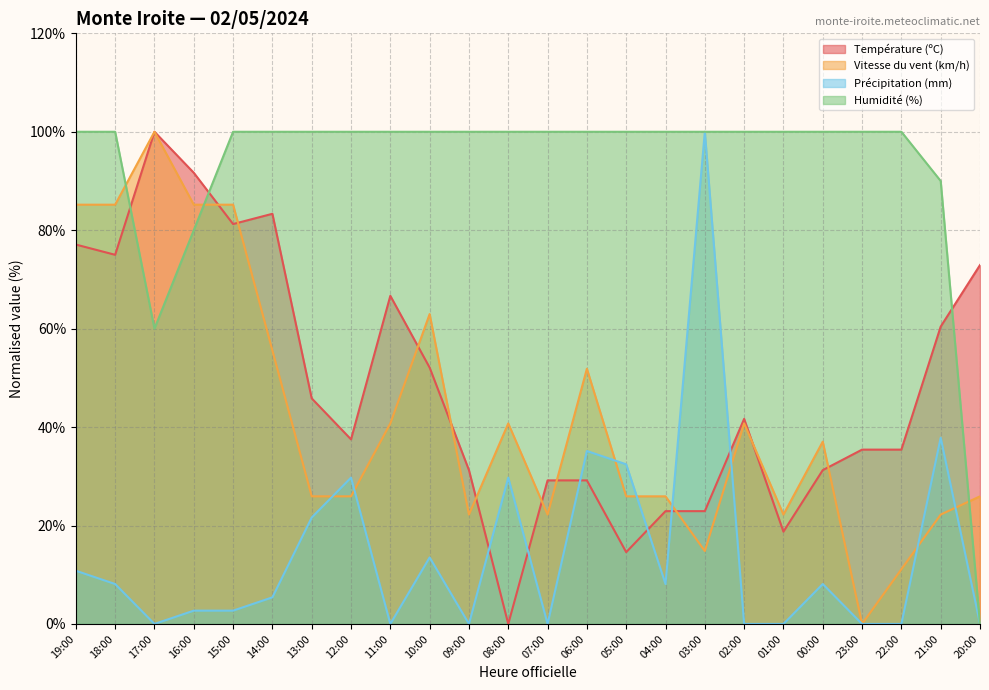

What is the label of the 17th point from the left?

03:00